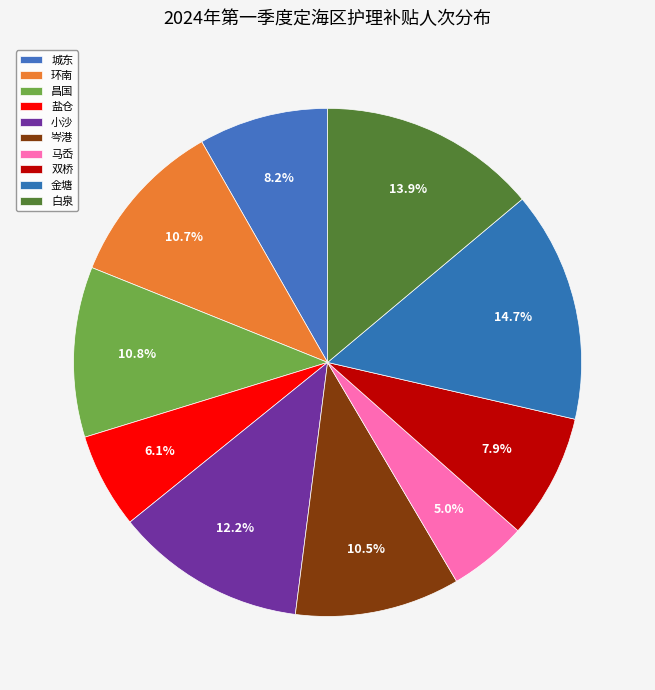

How many segments does this pie chart have?

10